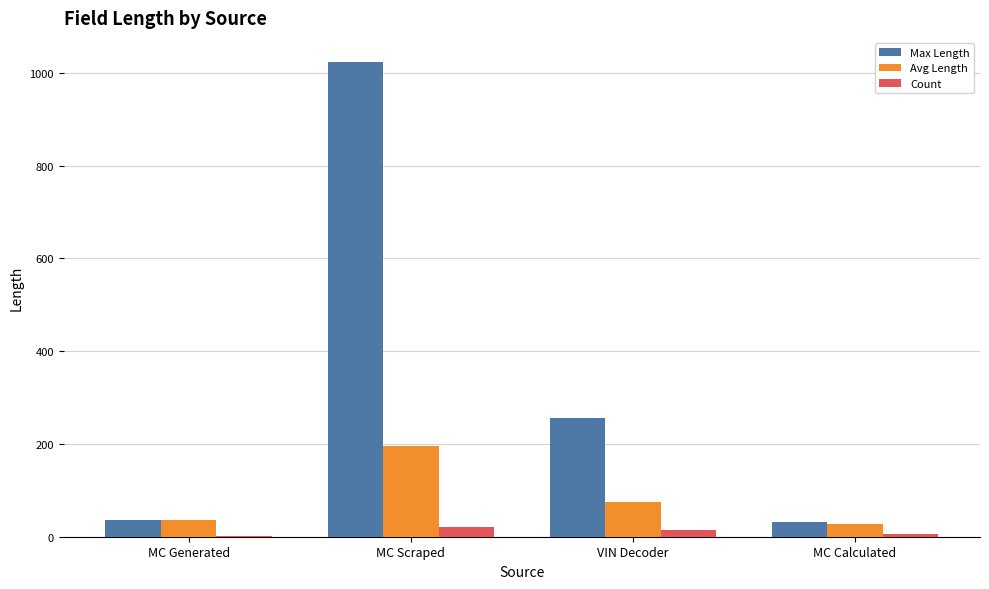

The Avg Length series shows 125.7 at VIN Decoder. True or false?

False